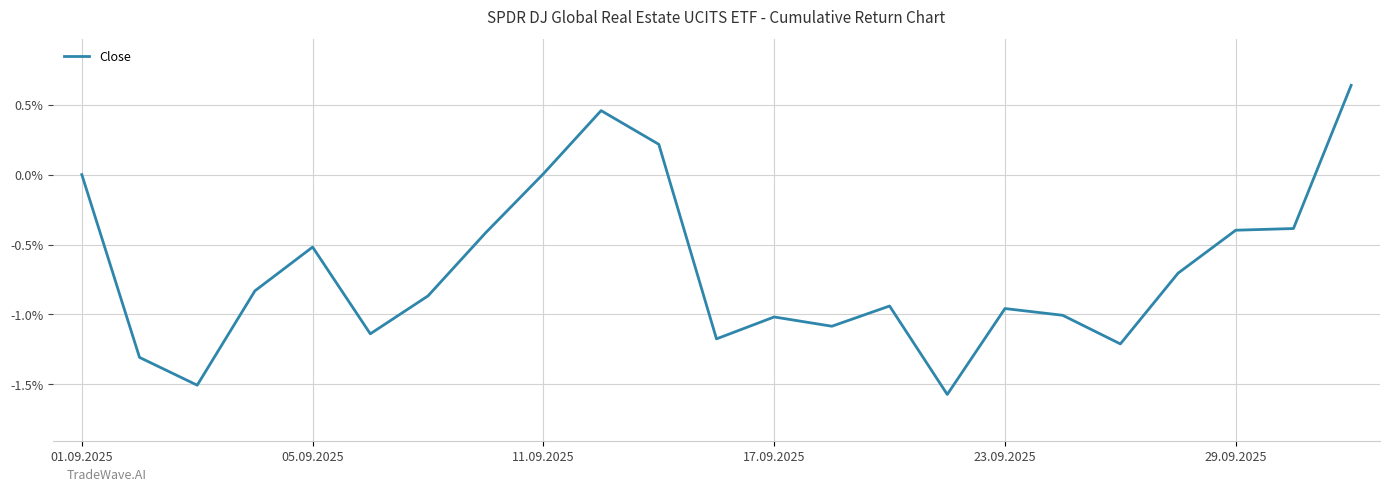

Does the chart display data point markers on the line(s)?

No